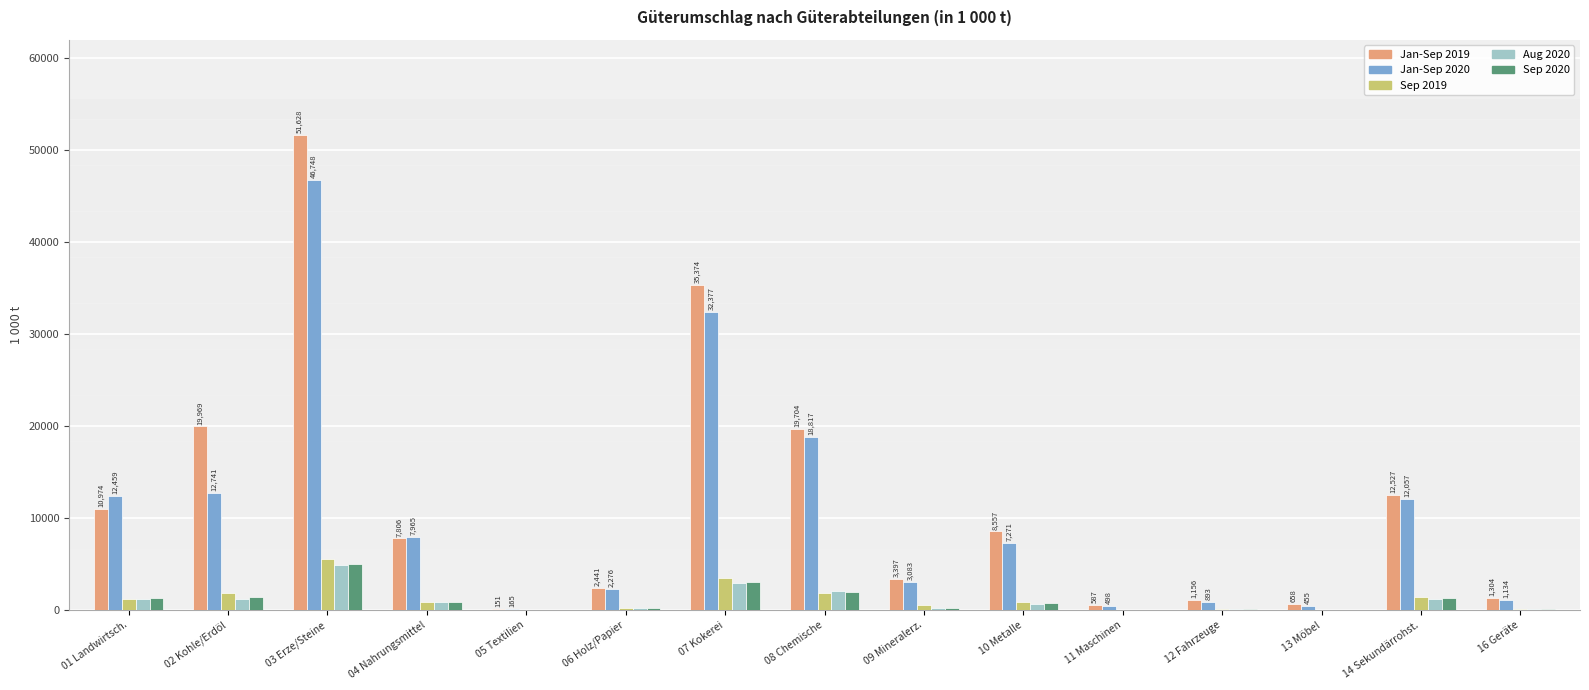

What is the sum of all Sep 2019 values?

18404.8